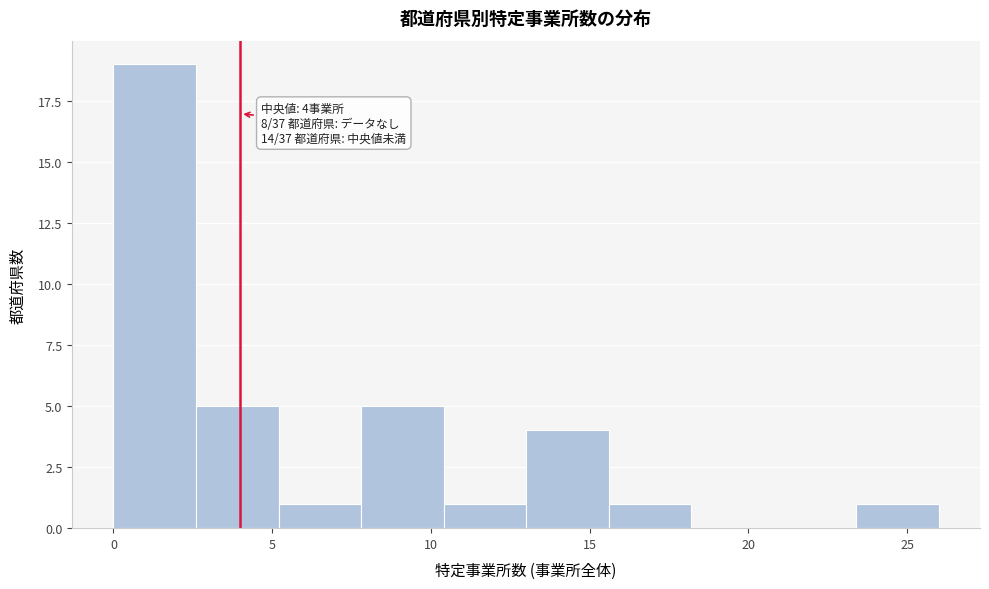

Over which range of the x-axis is the bar tallest?

0.0 to 2.6